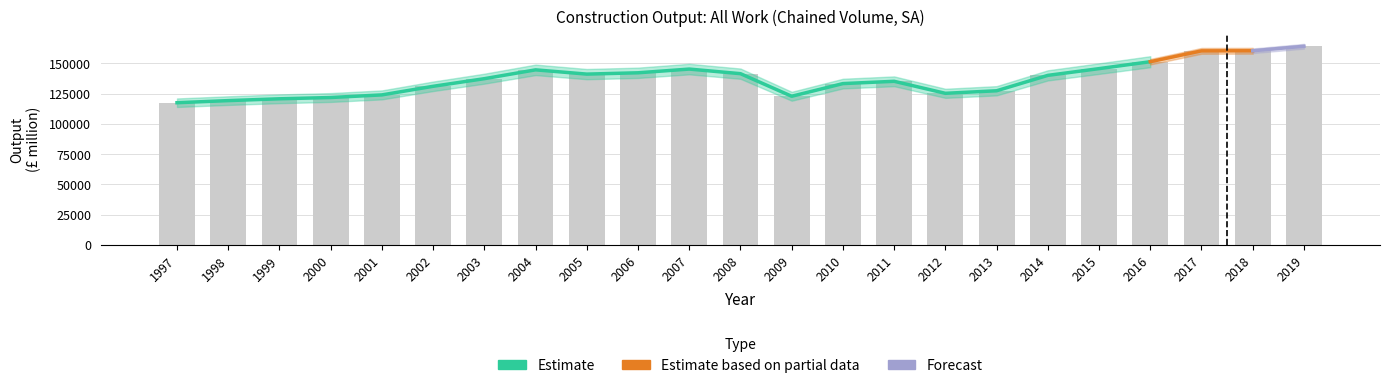

What is the ratio of the value at 2014 to the value at 2010?

1.1